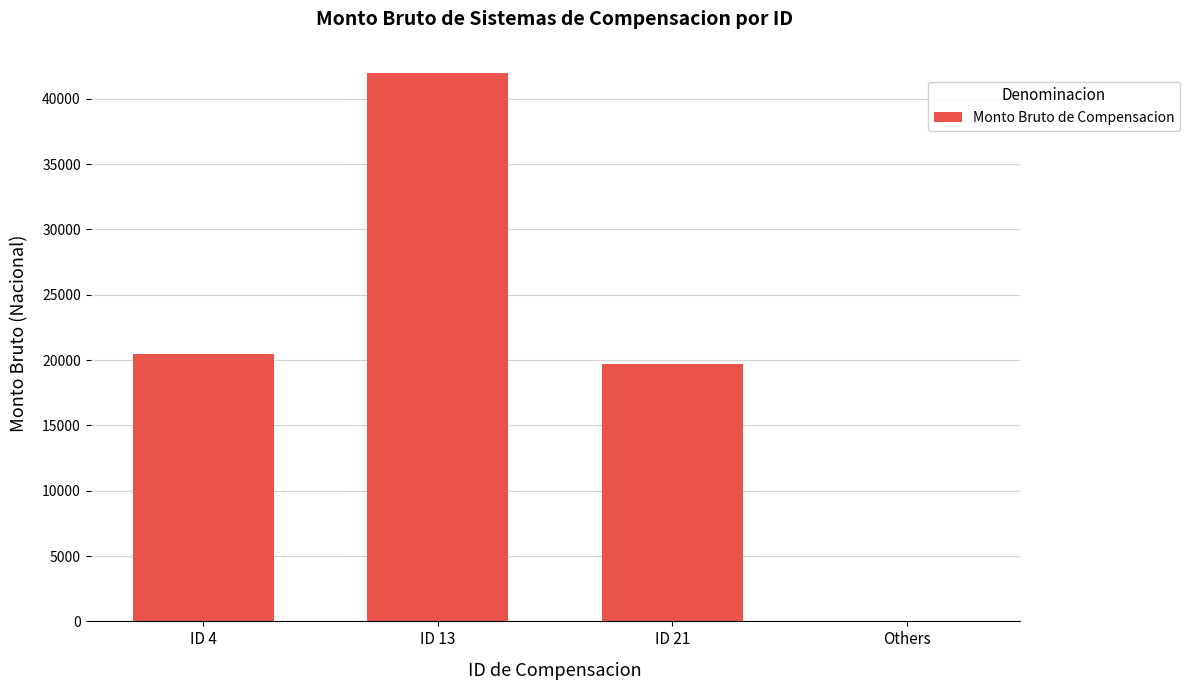

The value at Others is 0.0. True or false?

True